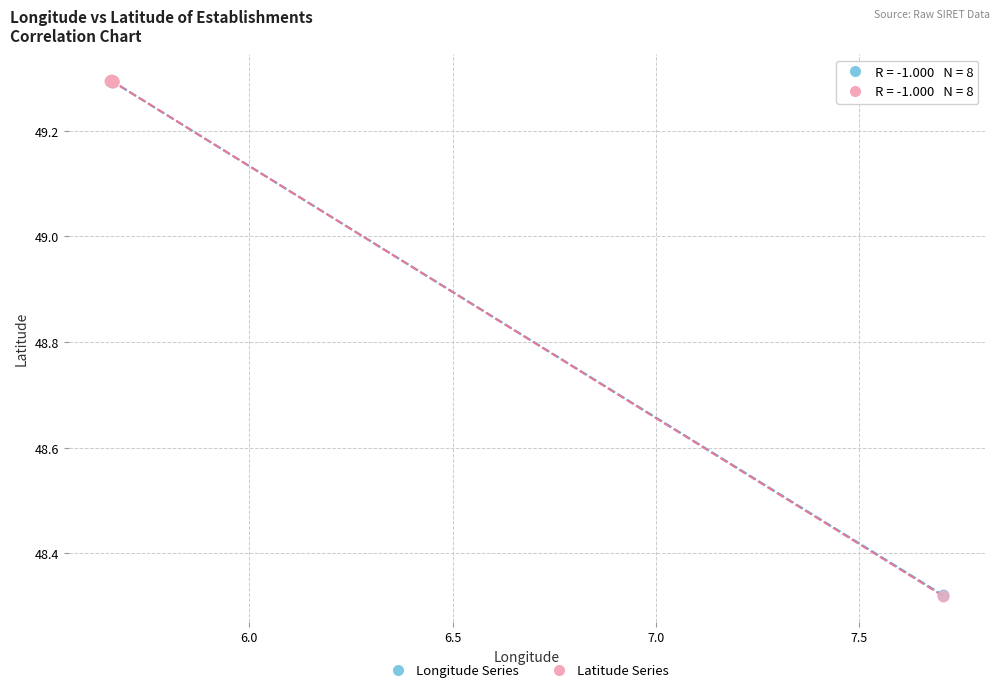

Which series has the widest spread of Y values?

Latitude Series